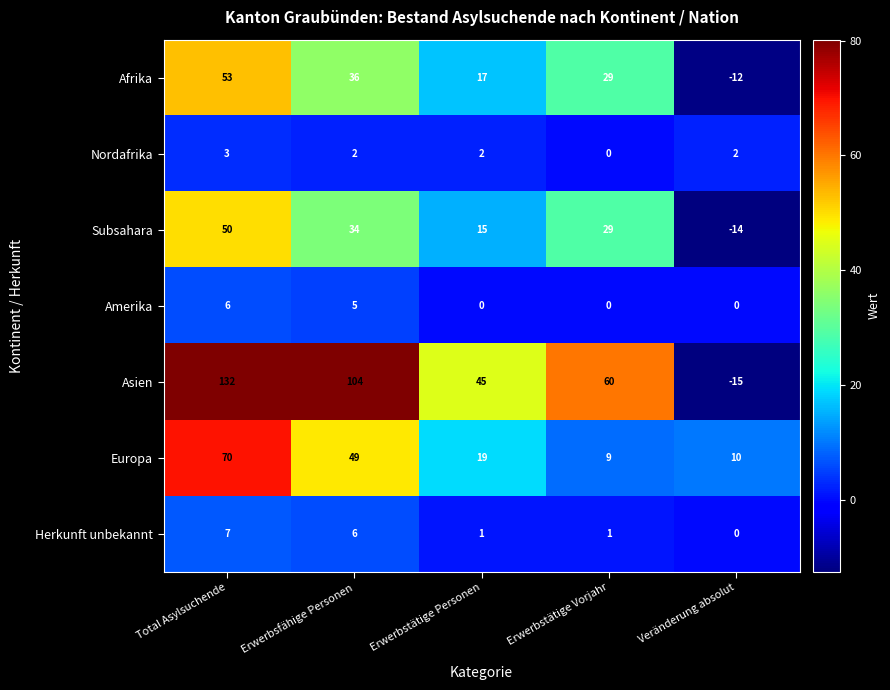

What is the sum of all Herkunft unbekannt values?

15